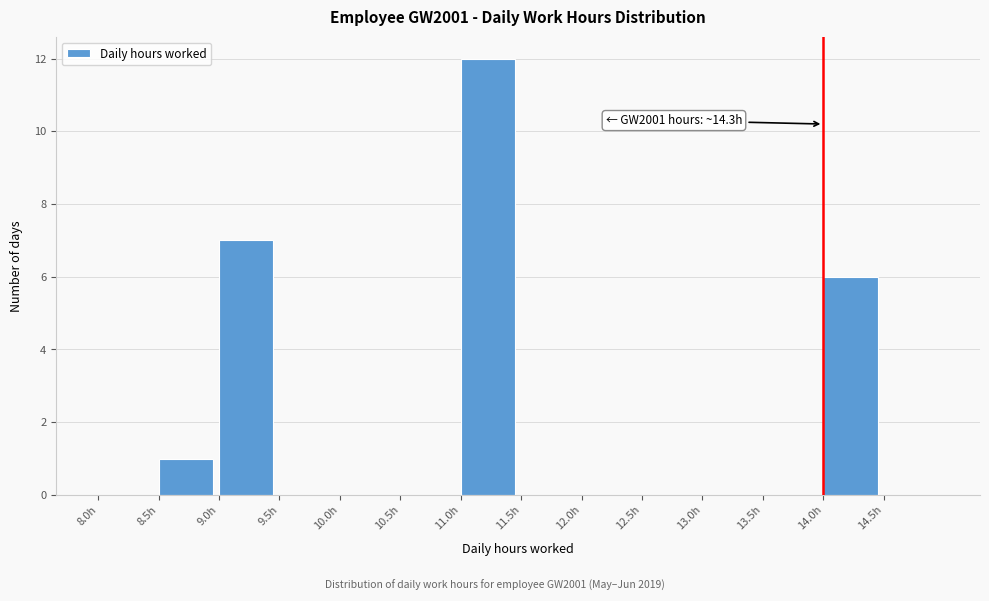

Over which range of the x-axis is the bar tallest?

11.0 to 11.5